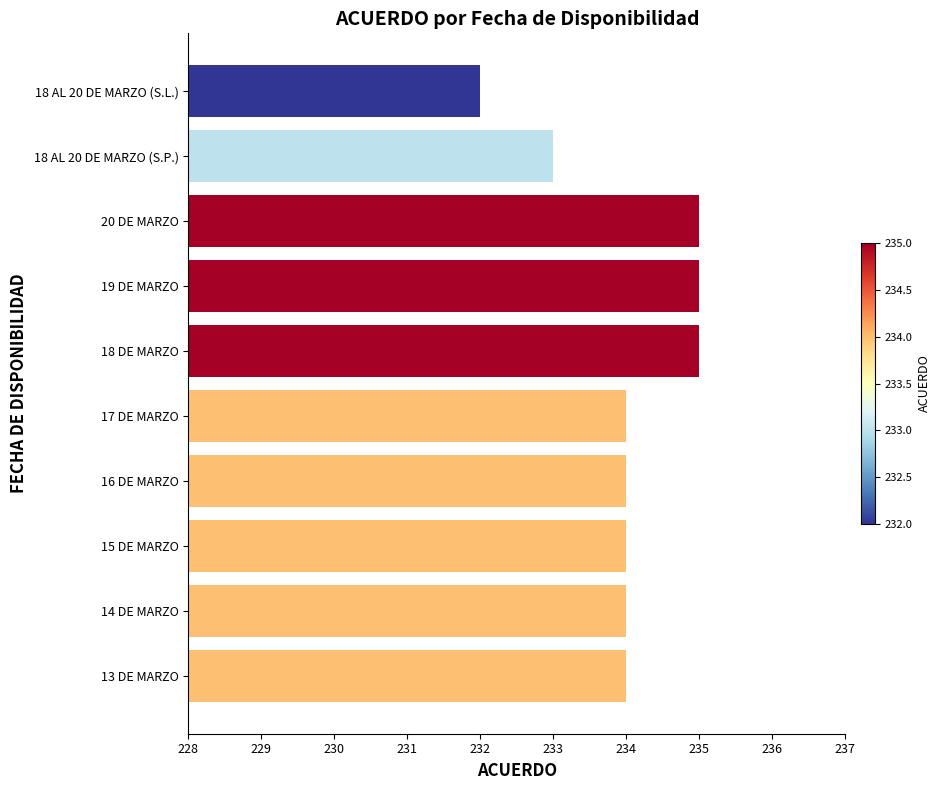

What value does the data have at 18 DE MARZO?

235